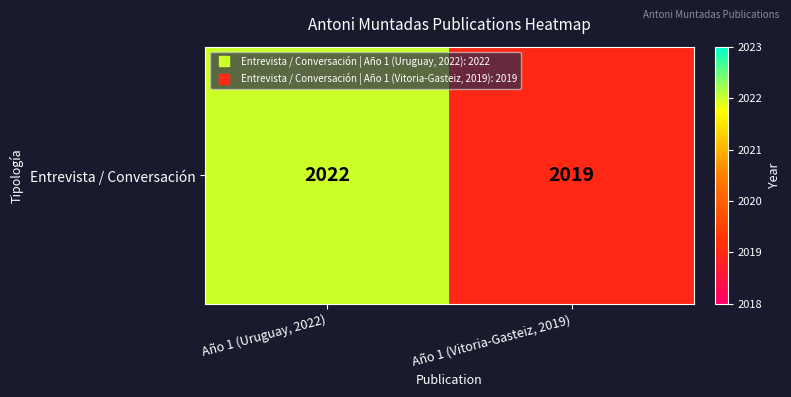

What is the sum of all values?

4041